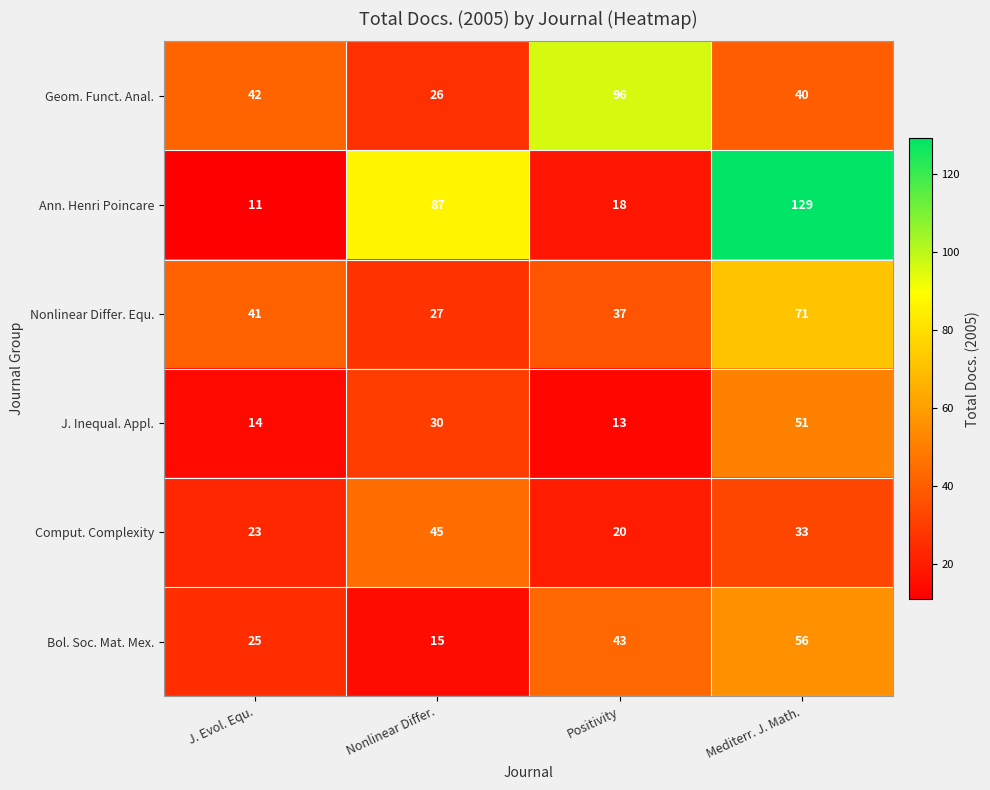

At which category is the sum across all series the highest?

Mediterr. J. Math.